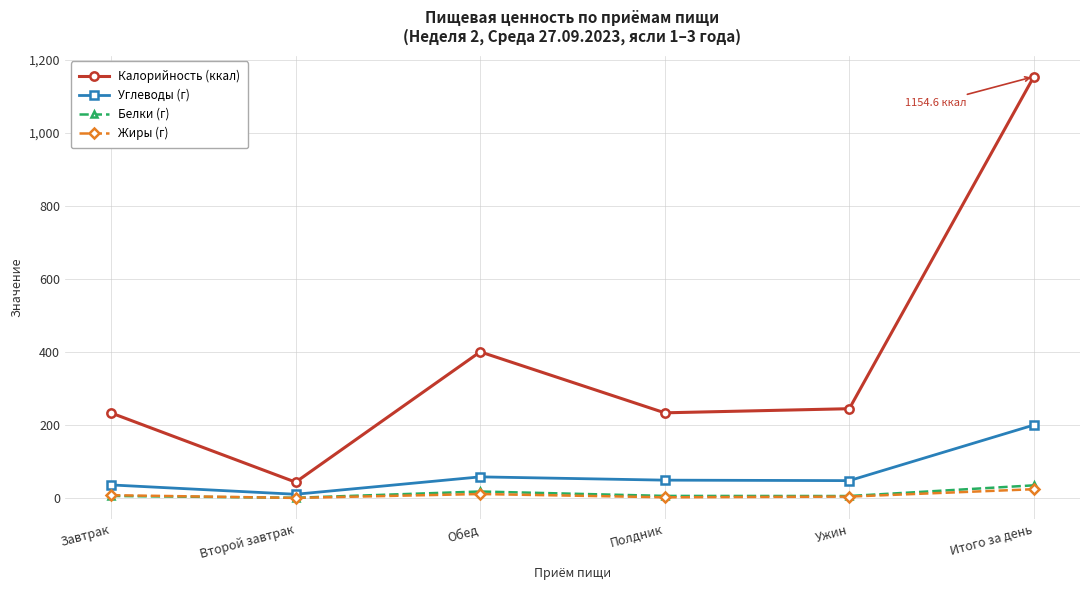

What is the value of the Калорийность (ккал) point at the 2nd from the left?

43.3